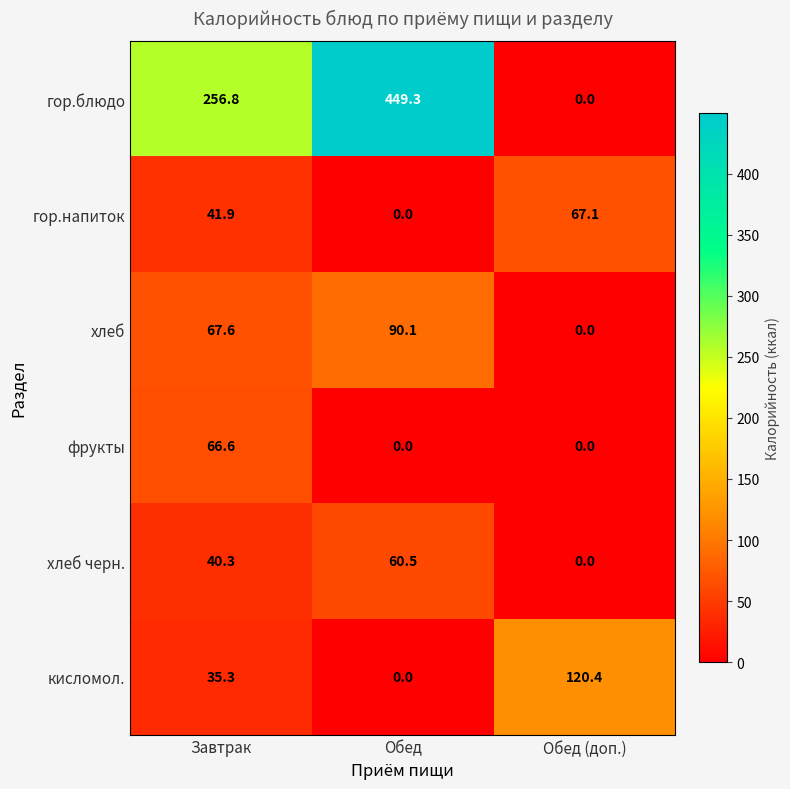

The кисломол. series shows 35.3 at Завтрак. True or false?

True